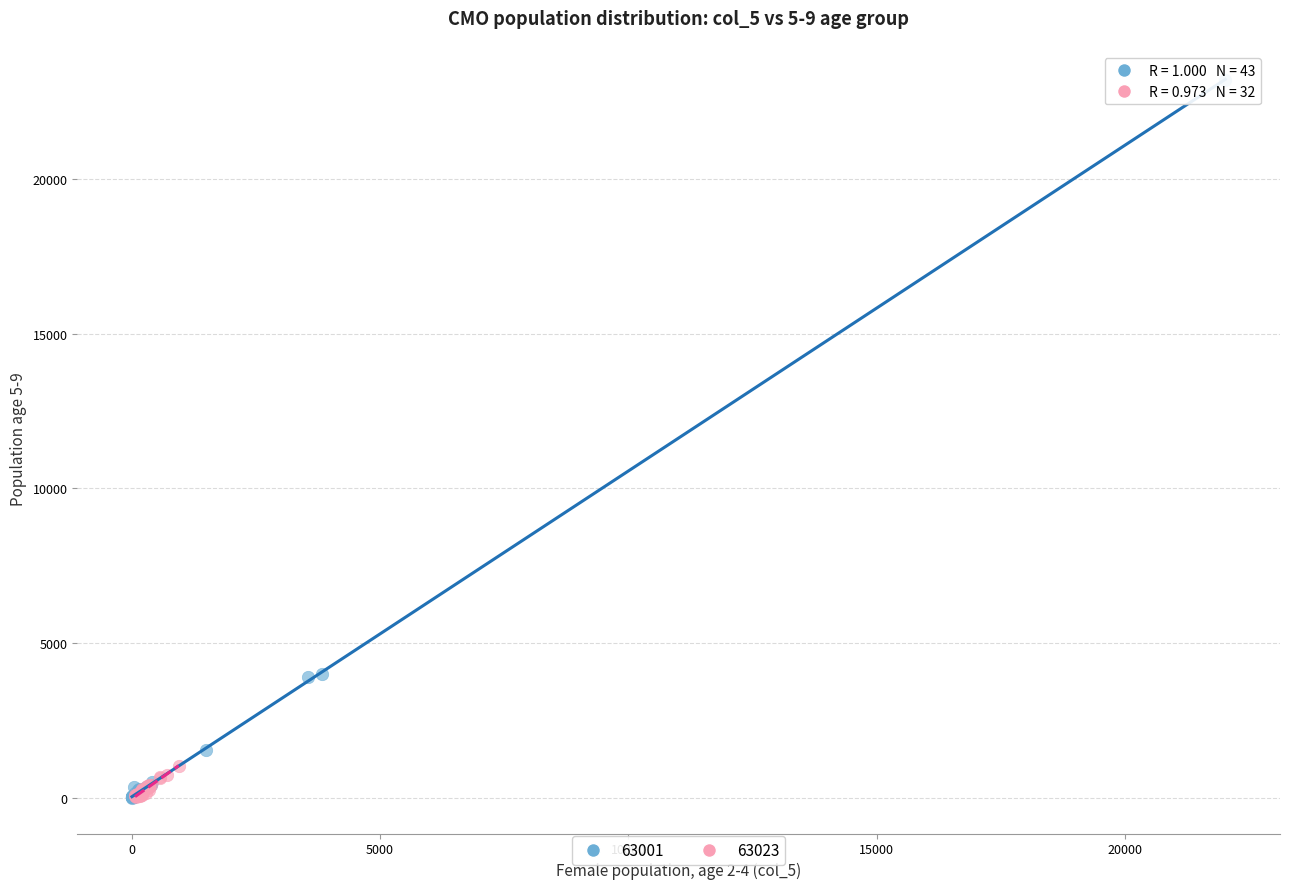

Which series has the widest spread of Y values?

63001